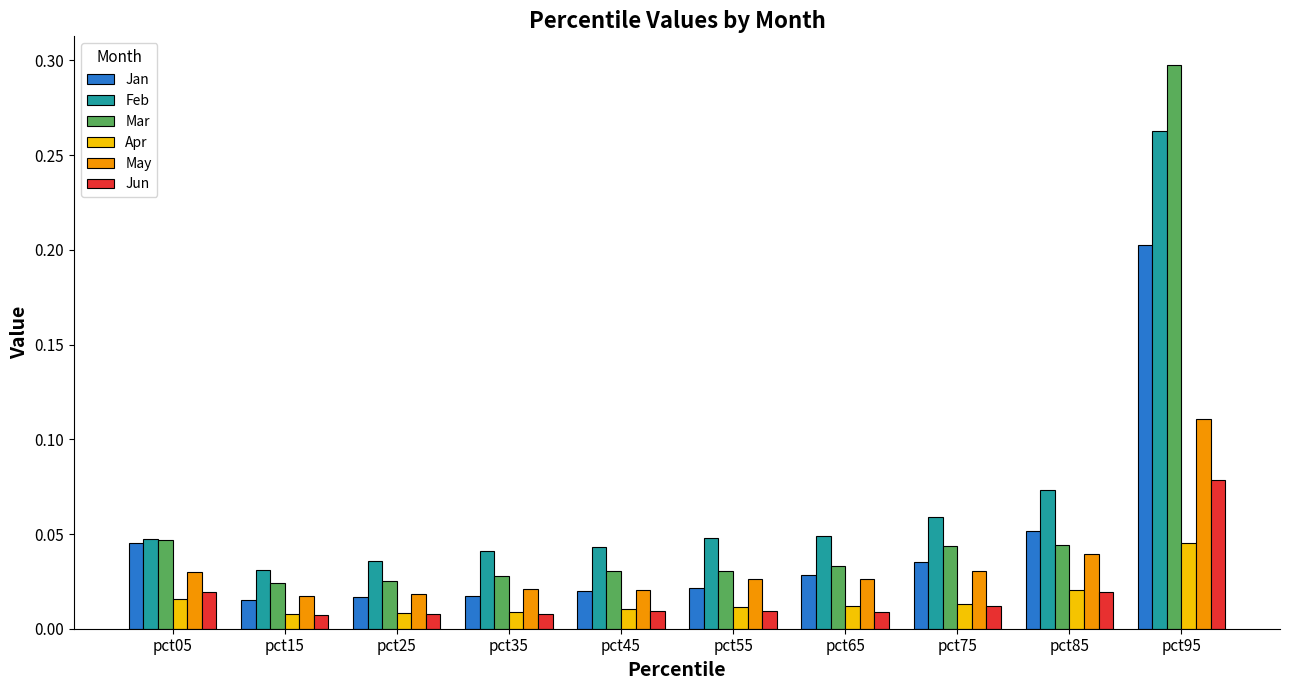

At which category does the chart reach its peak across all series?

pct95